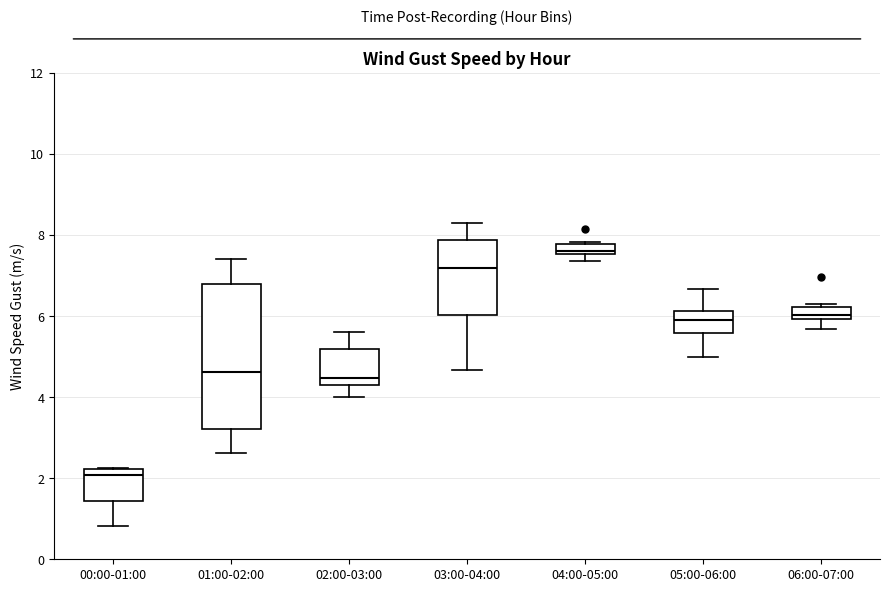

Where is the upper edge of the box for 06:00-07:00 on the y-axis? The values are not printed on the chart, so give them approximately, as read against the axis.

6.2